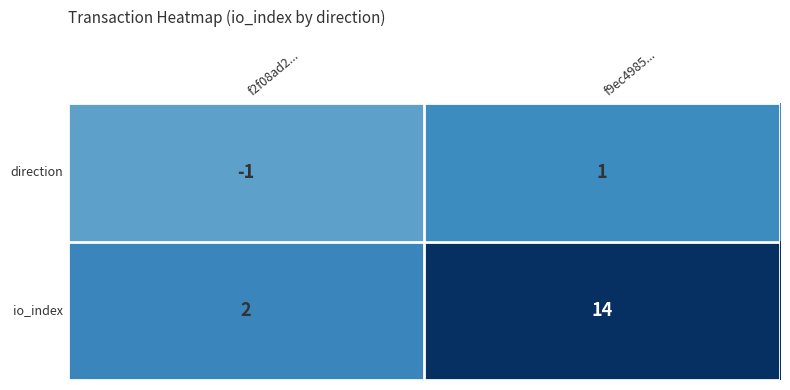

List the series in order of their peak value, highest first.

io_index, direction